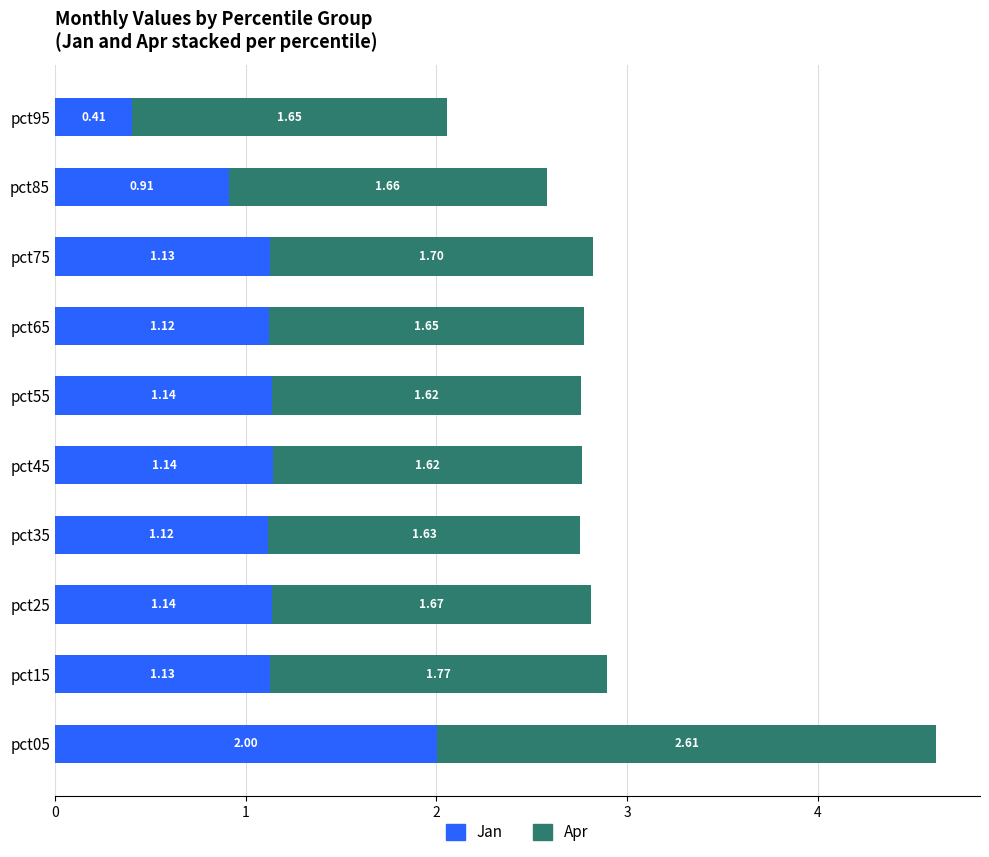

What is the sum of all Jan values?

11.2